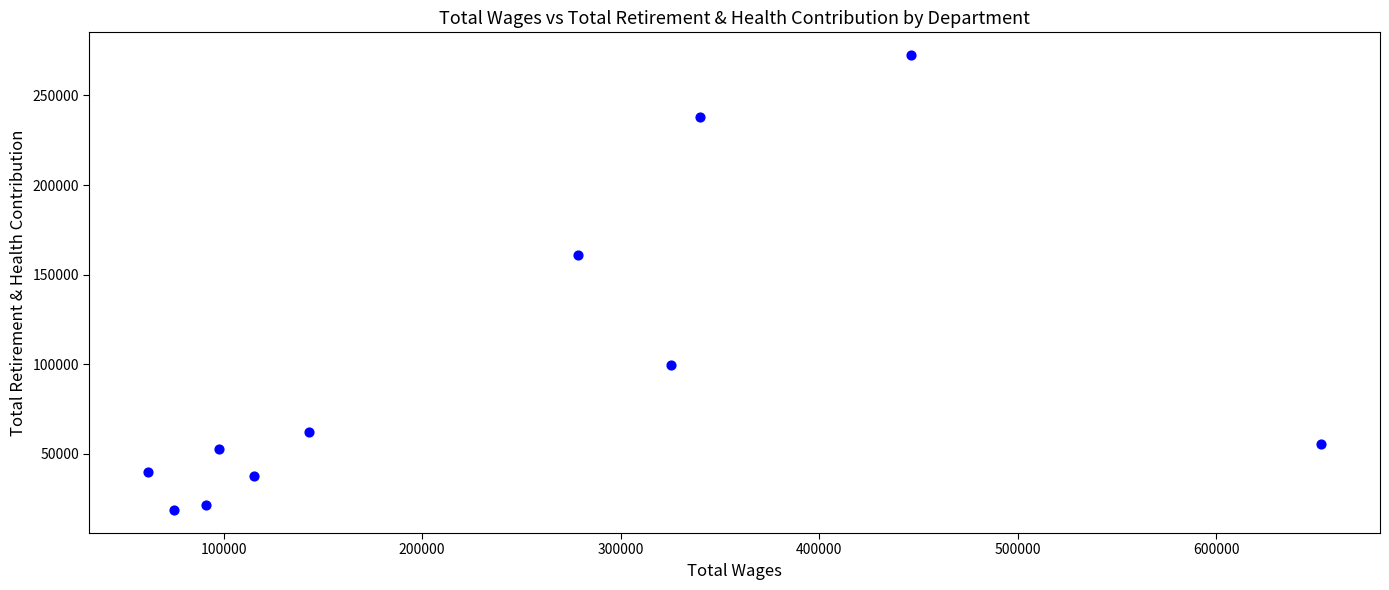

What Y value in the scatter plot is closest to 145460?

160762